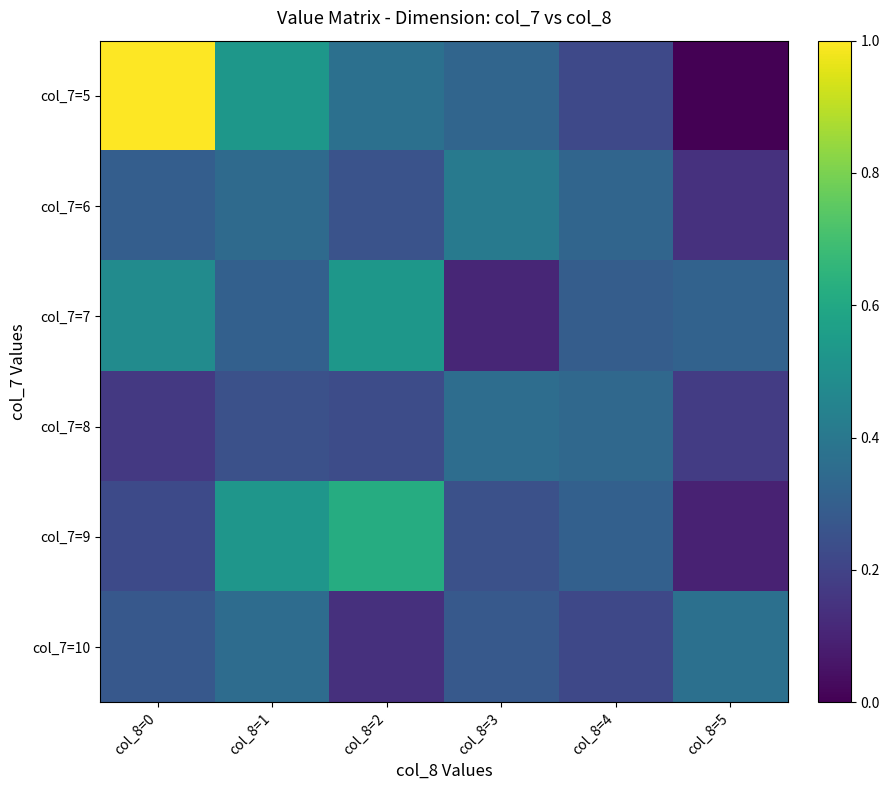

Reading right to left, what are all the values shown in this chart?

col_7=5: col_8=5=0.0	col_8=4=0.2	col_8=3=0.3	col_8=2=0.4	col_8=1=0.5	col_8=0=1.0
col_7=6: col_8=5=0.1	col_8=4=0.3	col_8=3=0.4	col_8=2=0.3	col_8=1=0.3	col_8=0=0.3
col_7=7: col_8=5=0.3	col_8=4=0.3	col_8=3=0.1	col_8=2=0.5	col_8=1=0.3	col_8=0=0.5
col_7=8: col_8=5=0.2	col_8=4=0.3	col_8=3=0.4	col_8=2=0.2	col_8=1=0.2	col_8=0=0.2
col_7=9: col_8=5=0.1	col_8=4=0.3	col_8=3=0.2	col_8=2=0.6	col_8=1=0.5	col_8=0=0.2
col_7=10: col_8=5=0.4	col_8=4=0.2	col_8=3=0.3	col_8=2=0.1	col_8=1=0.4	col_8=0=0.3